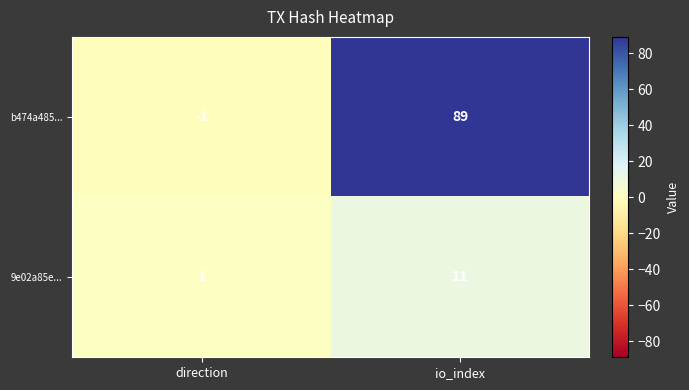

At which category is the sum across all series the highest?

io_index